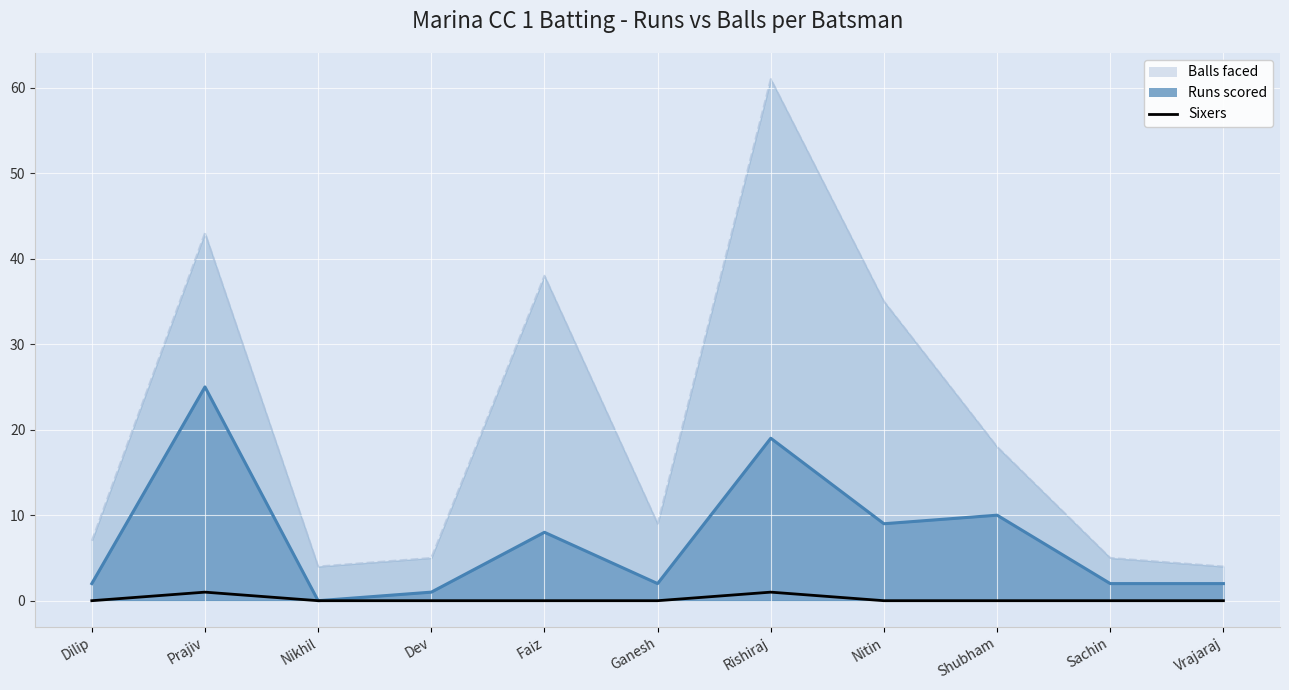

What is the value of the Runs (line) point at the 10th from the left?

2